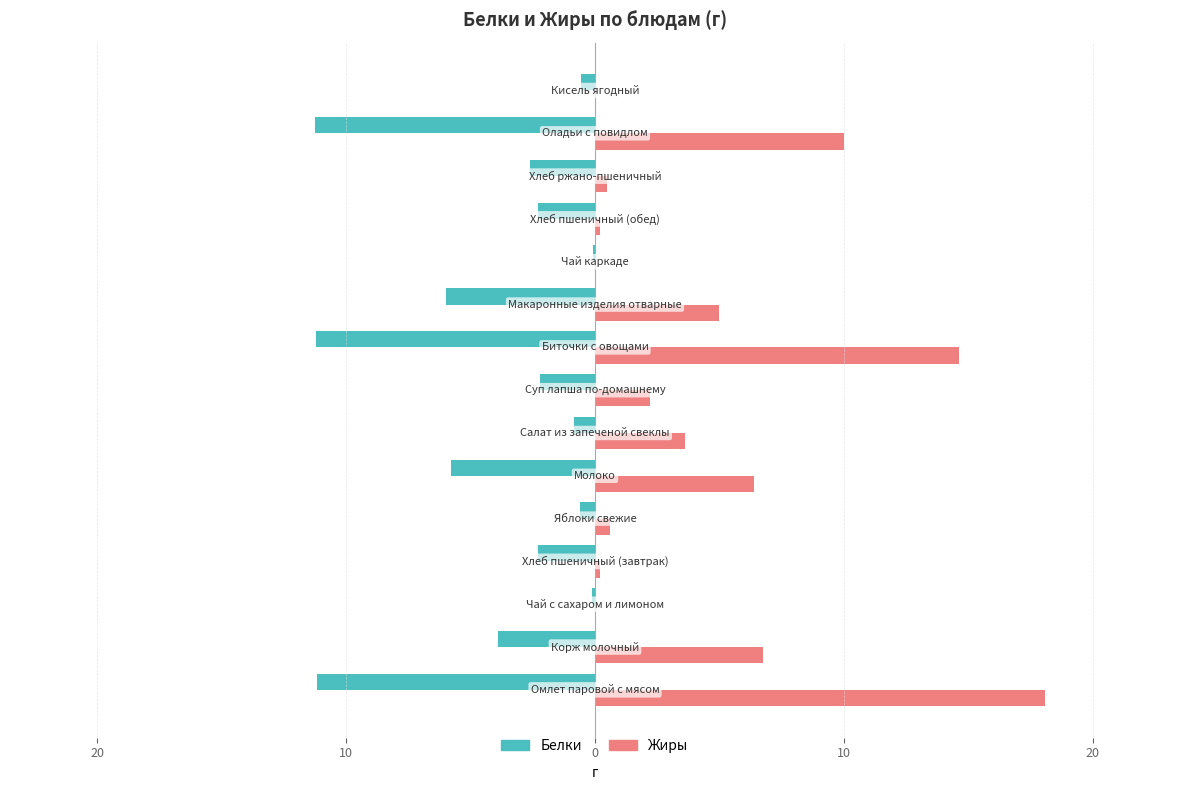

What are all the series names shown in the legend?

Белки, Жиры